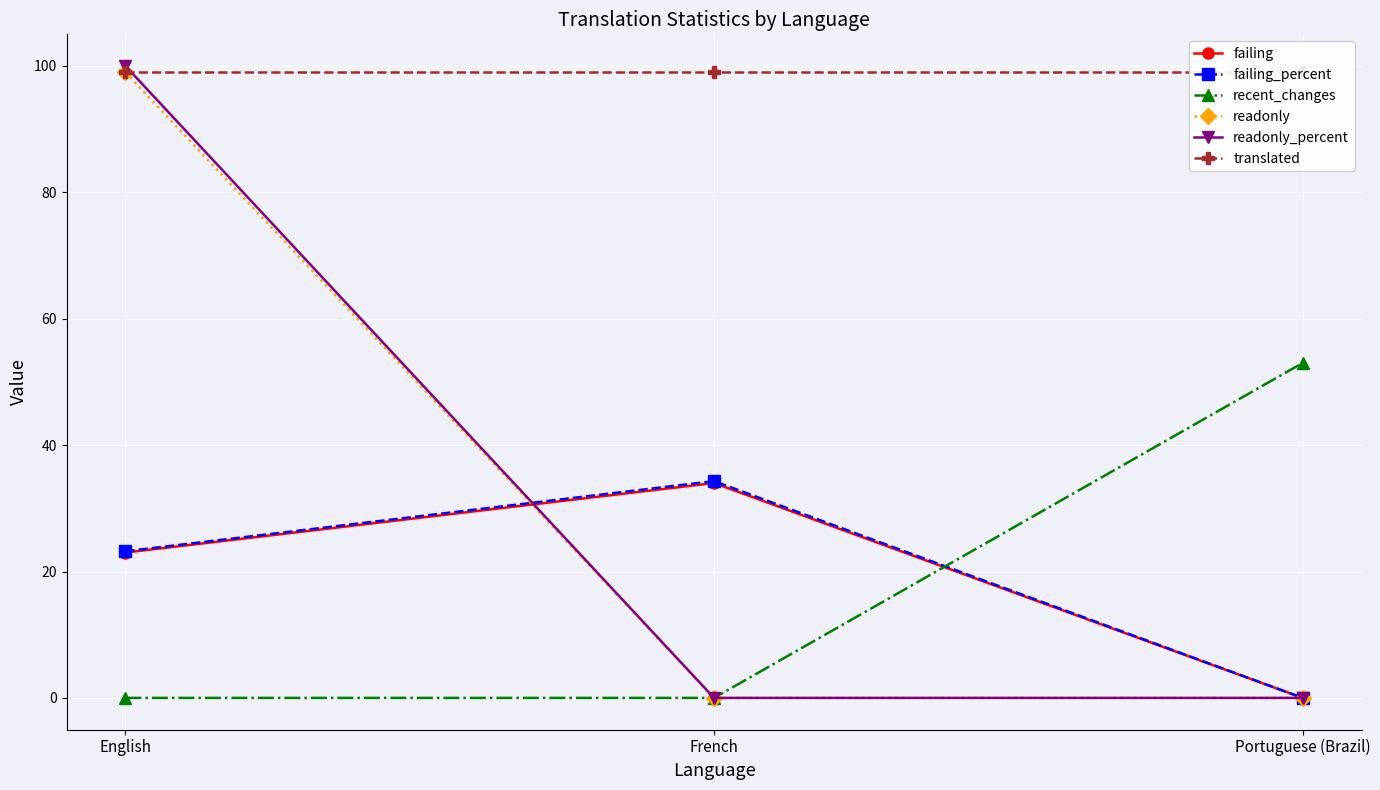

What is the label of the 1st point from the right?

Portuguese (Brazil)